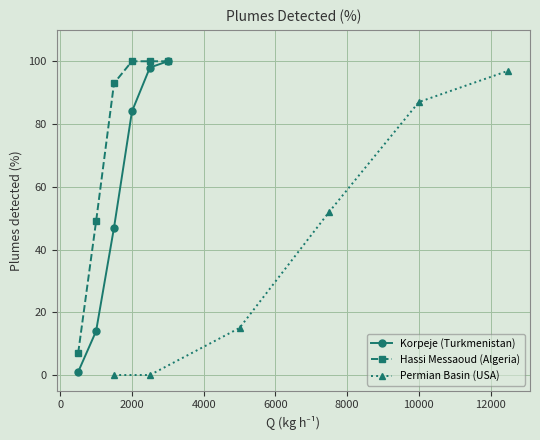

List the series in order of their peak value, lowest first.

Permian Basin (USA), Korpeje (Turkmenistan), Hassi Messaoud (Algeria)